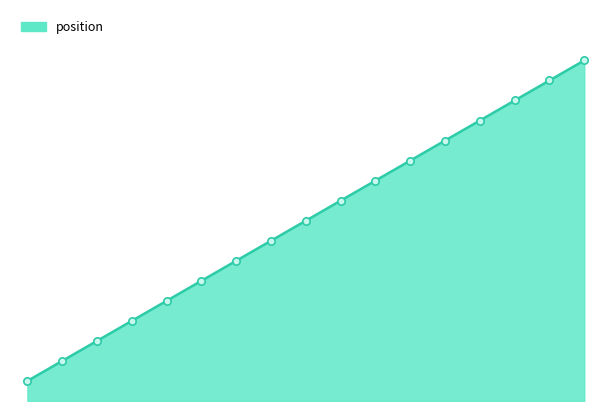

How many lines are shown in the chart?

1